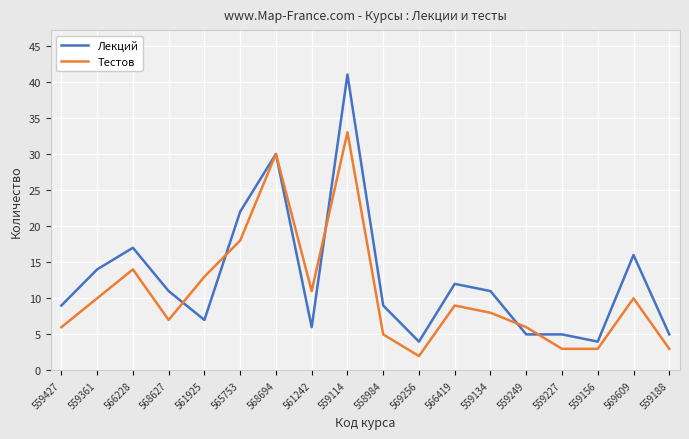

At which label is Лекций closest to 22?

565753